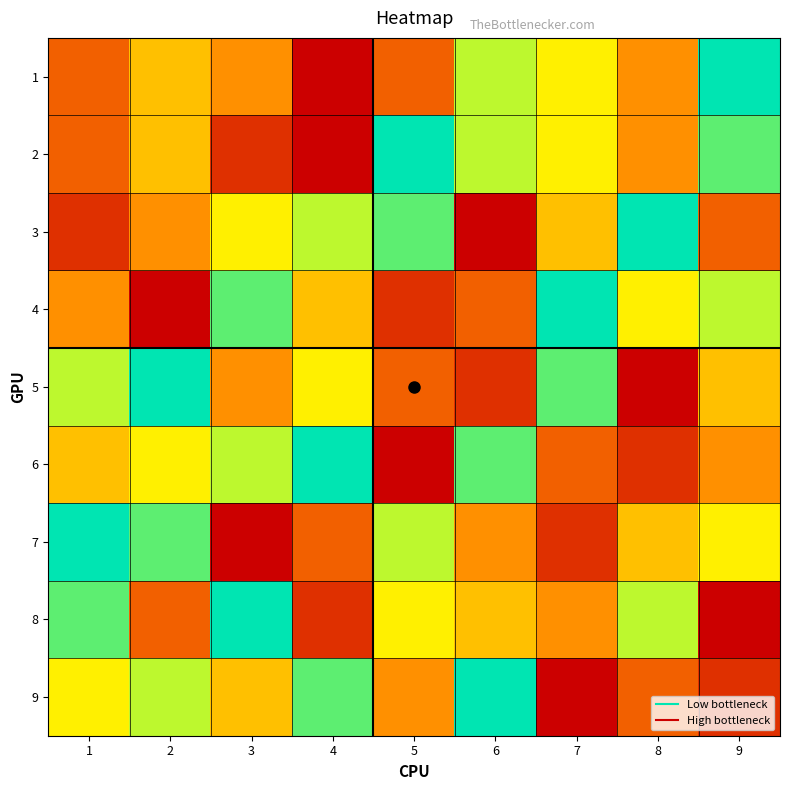

Reading left to right, extract all data points from this chart.

1: 1=3	2=5	3=4	4=1	5=3	6=7	7=6	8=4	9=9
2: 1=3	2=5	3=2	4=1	5=9	6=7	7=6	8=4	9=8
3: 1=2	2=4	3=6	4=7	5=8	6=1	7=5	8=9	9=3
4: 1=4	2=1	3=8	4=5	5=2	6=3	7=9	8=6	9=7
5: 1=7	2=9	3=4	4=6	5=3	6=2	7=8	8=1	9=5
6: 1=5	2=6	3=7	4=9	5=1	6=8	7=3	8=2	9=4
7: 1=9	2=8	3=1	4=3	5=7	6=4	7=2	8=5	9=6
8: 1=8	2=3	3=9	4=2	5=6	6=5	7=4	8=7	9=1
9: 1=6	2=7	3=5	4=8	5=4	6=9	7=1	8=3	9=2